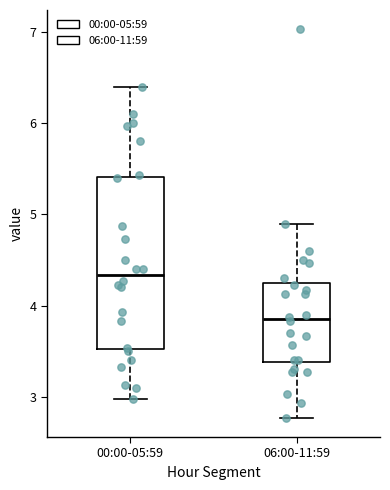

Reading left to right, transcribe this box plot: for each box, give where its median line is, the range the box spans, and where its two whiskers end, as read against the y-axis. The values are not printed on the chart, so give them approximately, as read against the axis.

00:00-05:59: median 4.3, box 3.5 to 5.4, whiskers 3.0 to 6.4
06:00-11:59: median 3.9, box 3.4 to 4.2, whiskers 2.8 to 4.9